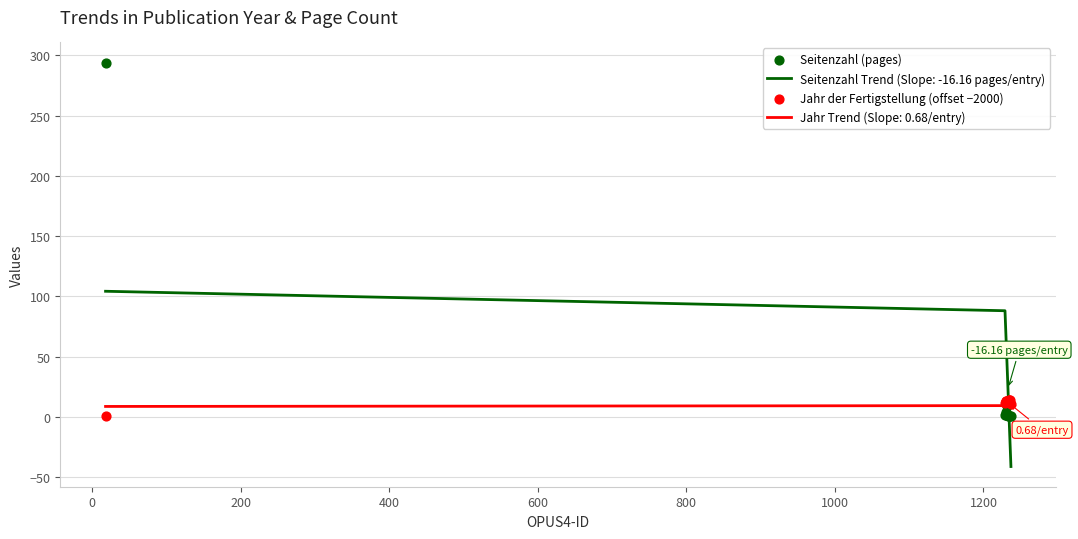

How many times do Jahr Trend (Slope: 0.68/entry) and Seitenzahl Trend (Slope: -16.16 pages/entry) cross each other?

1